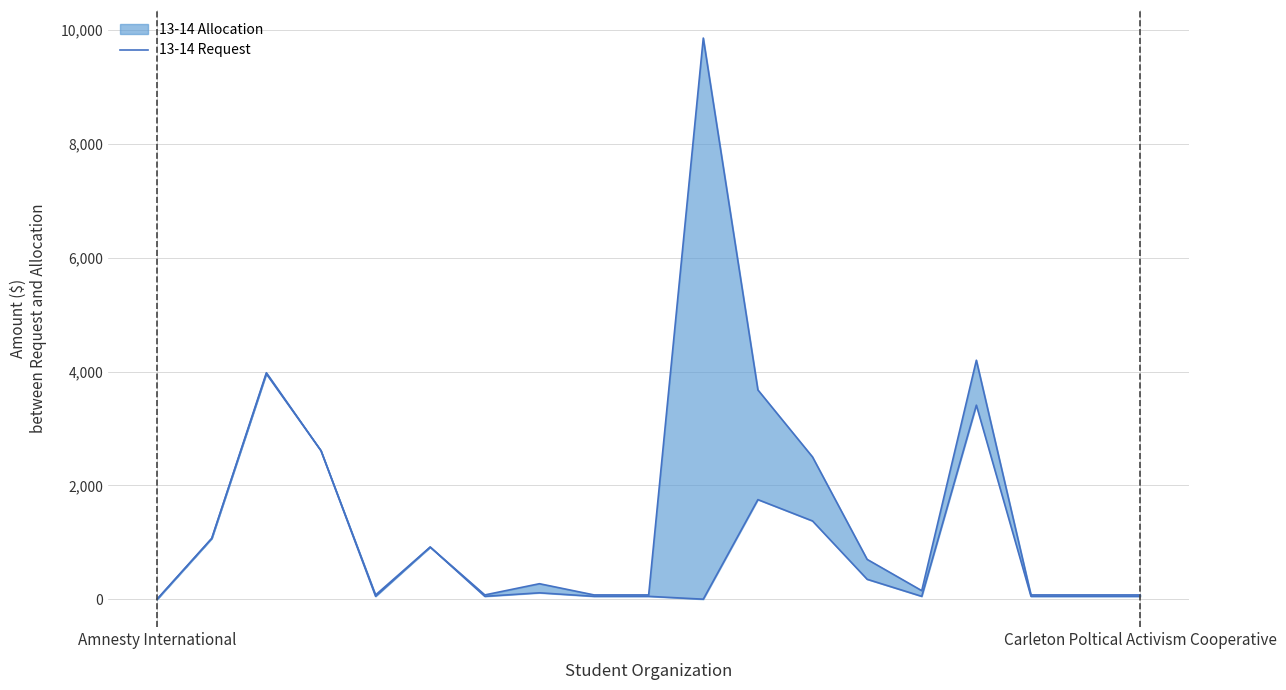

Where is the first local maximum?

2